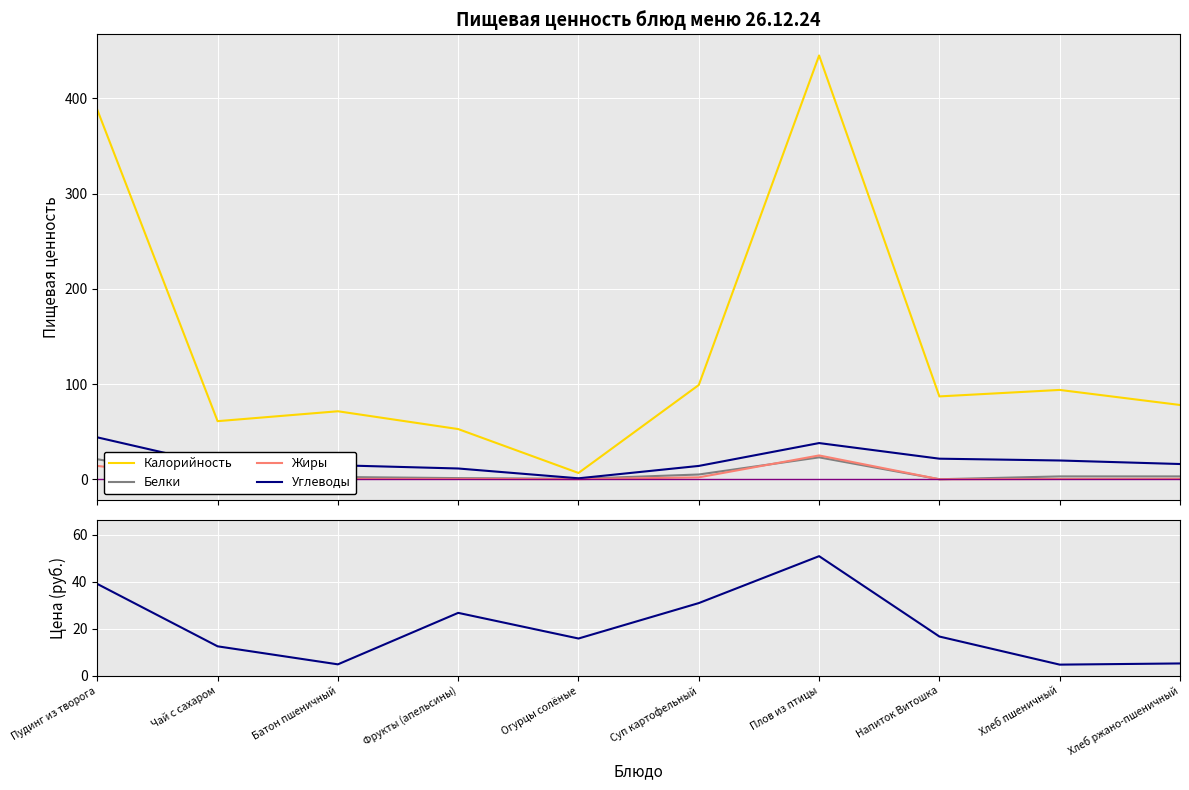

How many lines are shown in the chart?

5